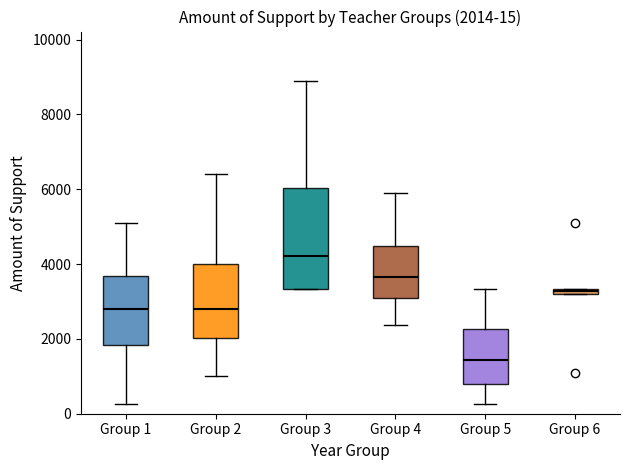

Which box has the highest median line?

Group 3